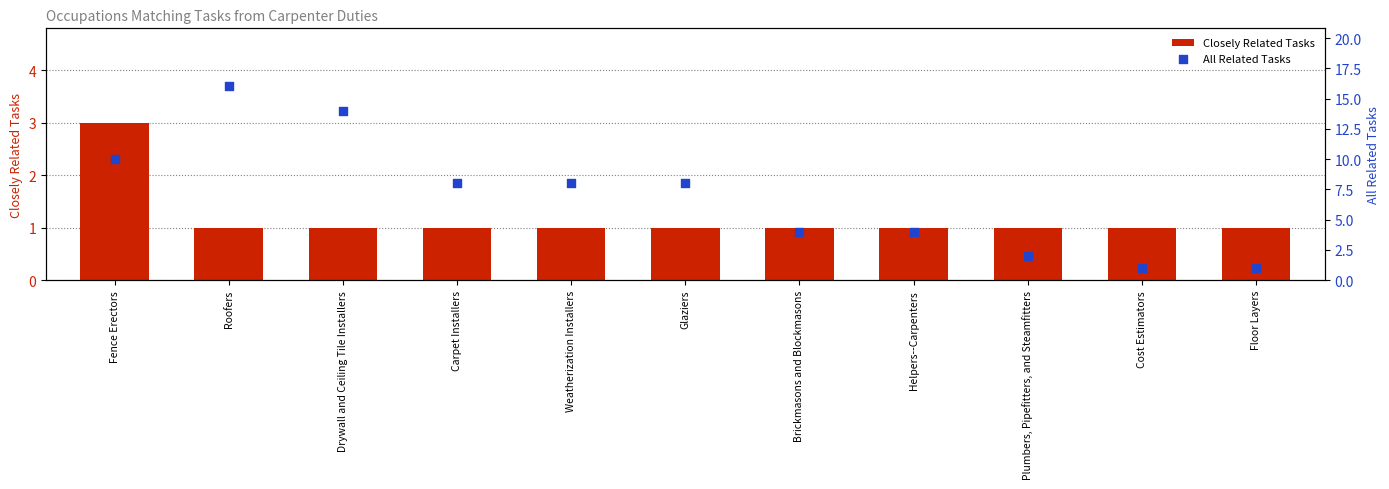

Is the value of All Related Tasks at Roofers greater than the value of Closely Related Tasks at Roofers?

Yes